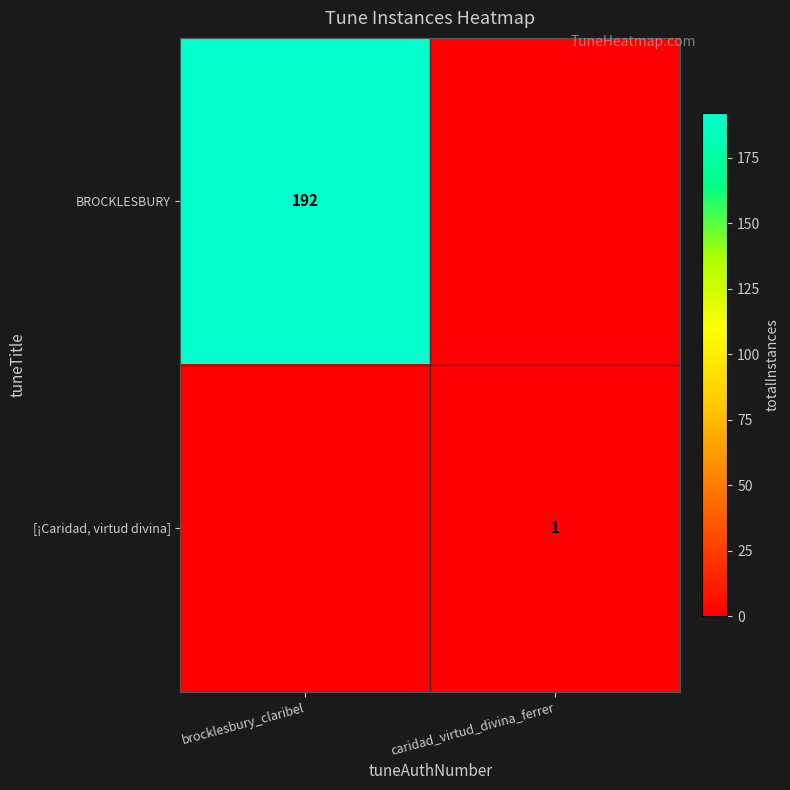

What is the sum of the BROCKLESBURY values at brocklesbury_claribel and caridad_virtud_divina_ferrer?

192